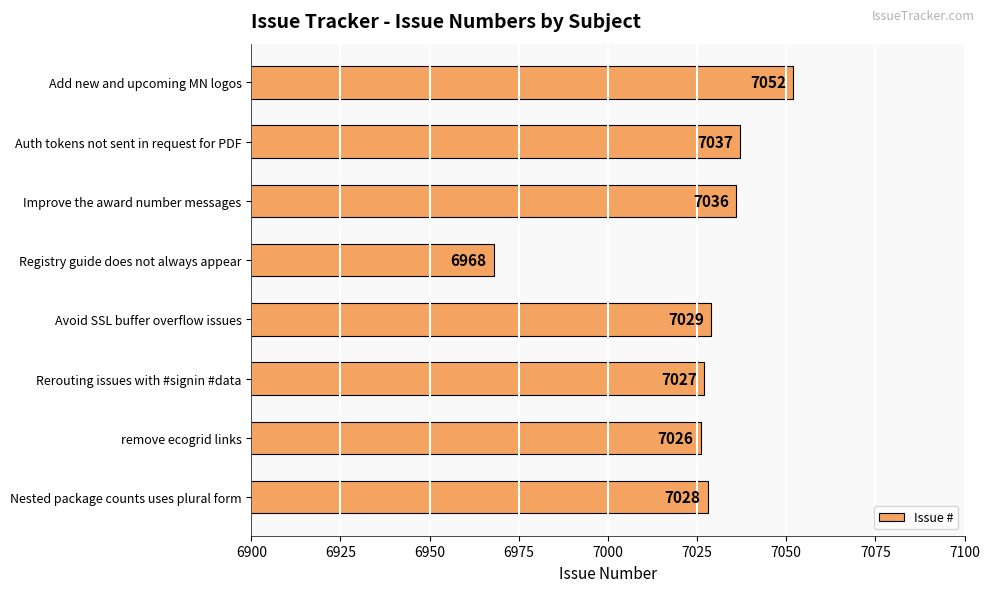

How many bars are there in total?

8